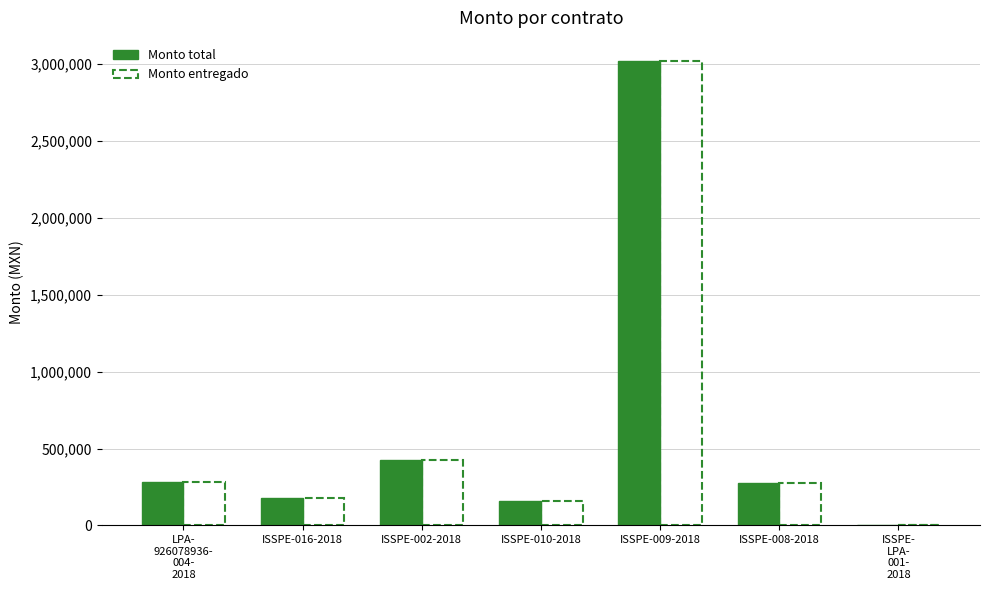

What is the highest value of the Monto total series?

3020385.0